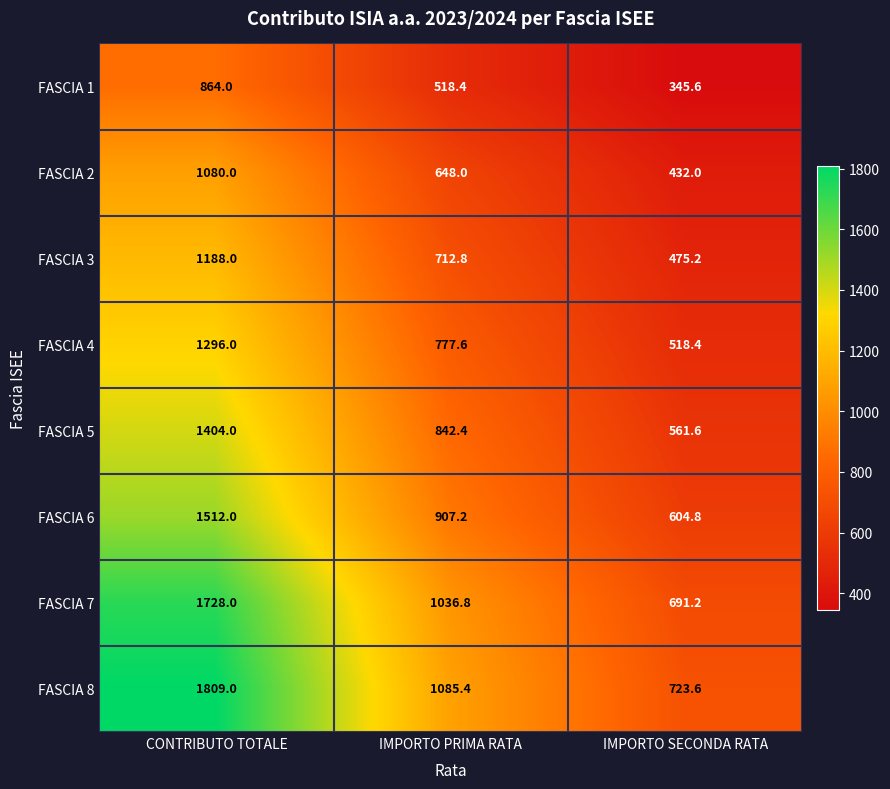

At which label is FASCIA 6 closest to 1058?

IMPORTO PRIMA RATA